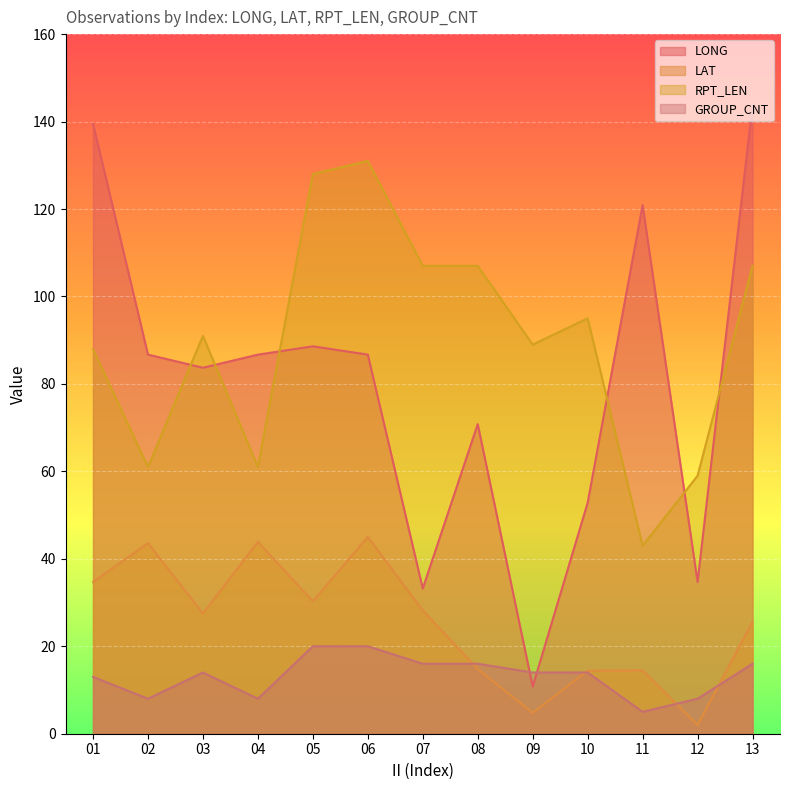

What is the total value across all series at 06?

282.7